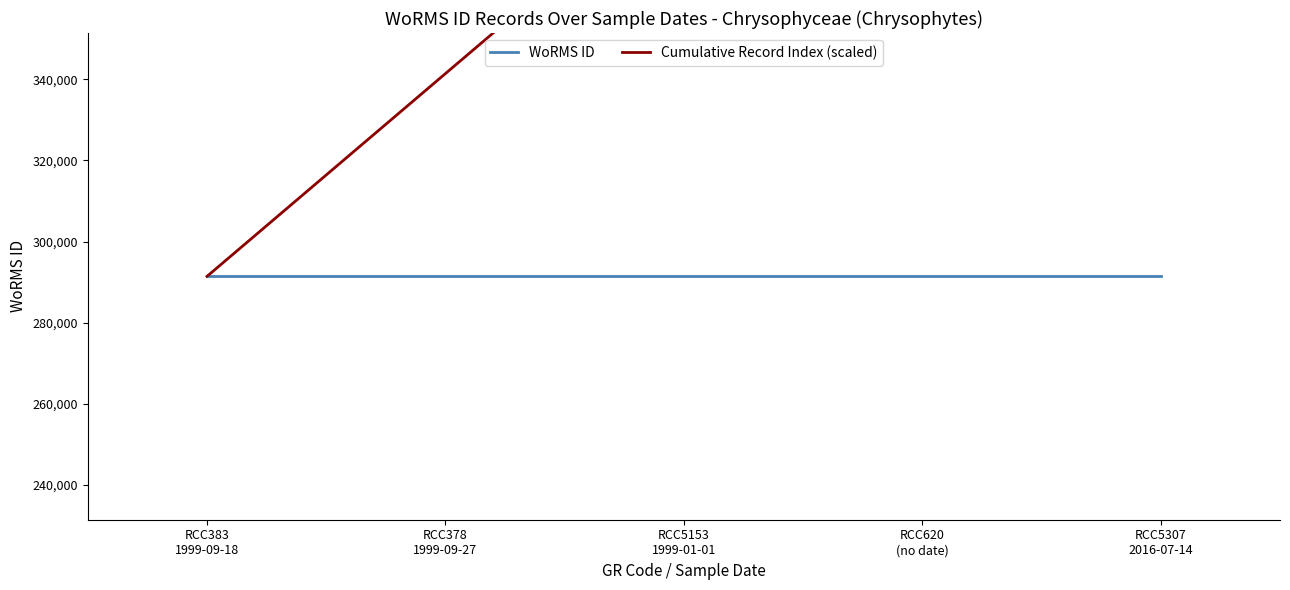

True or false: WoRMS ID and Cumulative Record Index (scaled) cross at least once.

False